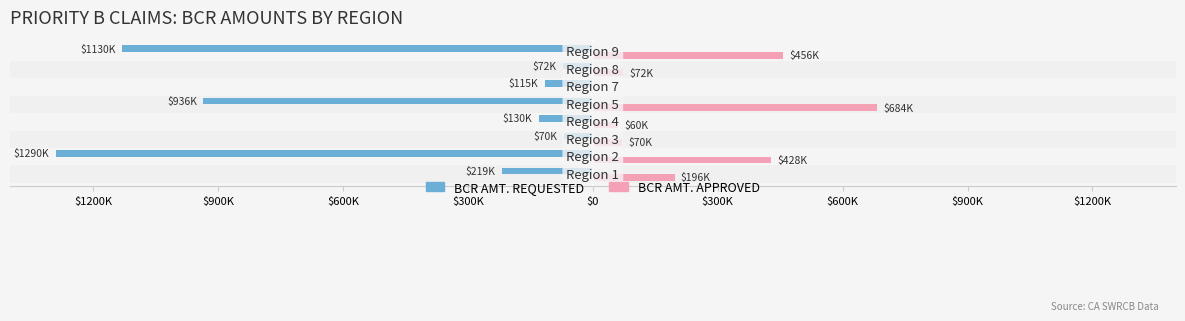

What value does the BCR AMT. REQUESTED series have at $300K, to the nearest 50?

-115400